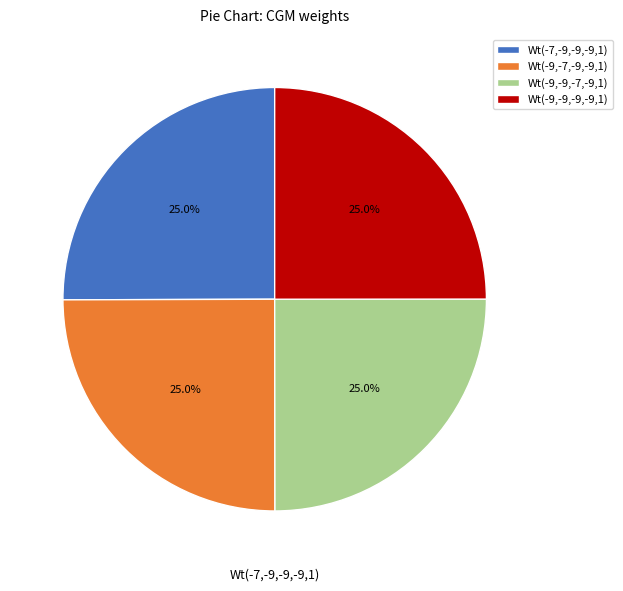

What portion of the pie excludes Wt(-7,-9,-9,-9,1)?

75.0%